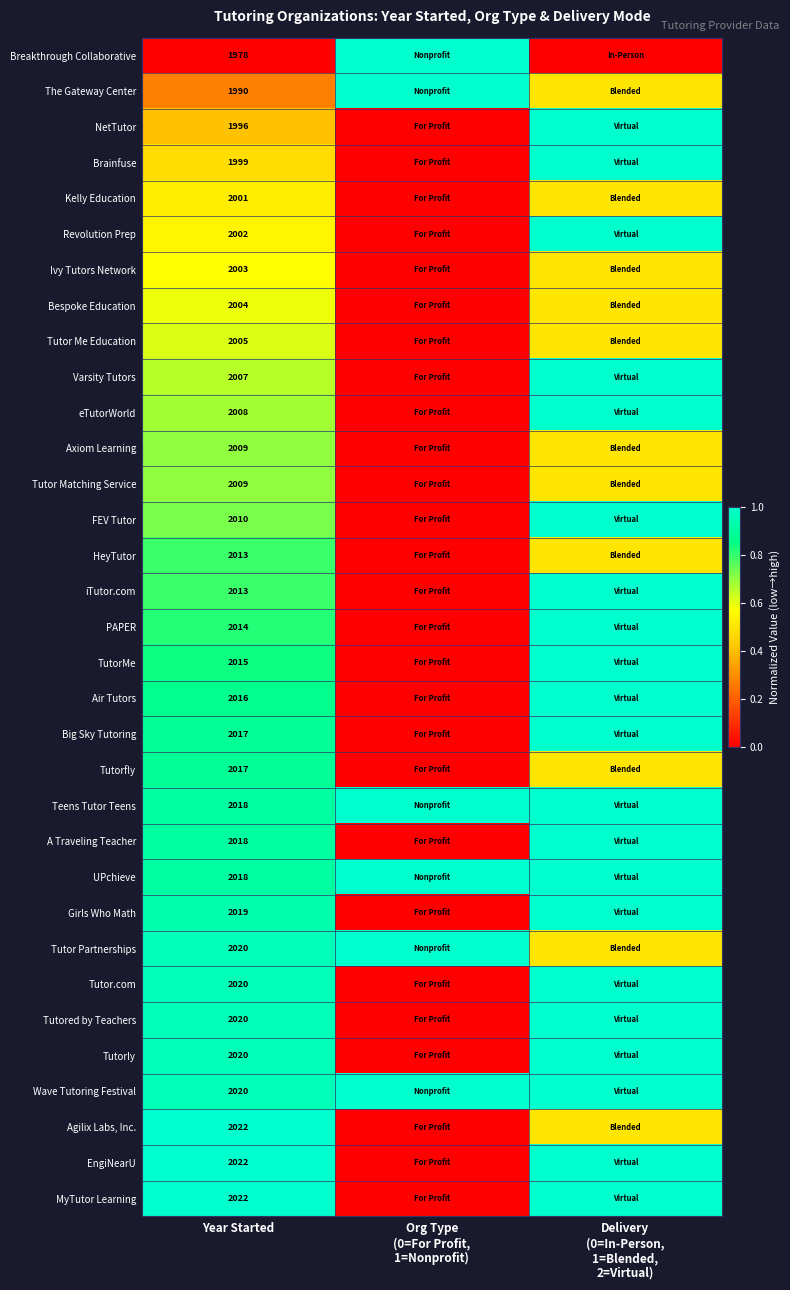

The Breakthrough Collaborative series shows 1978.0 at Year Started. True or false?

True